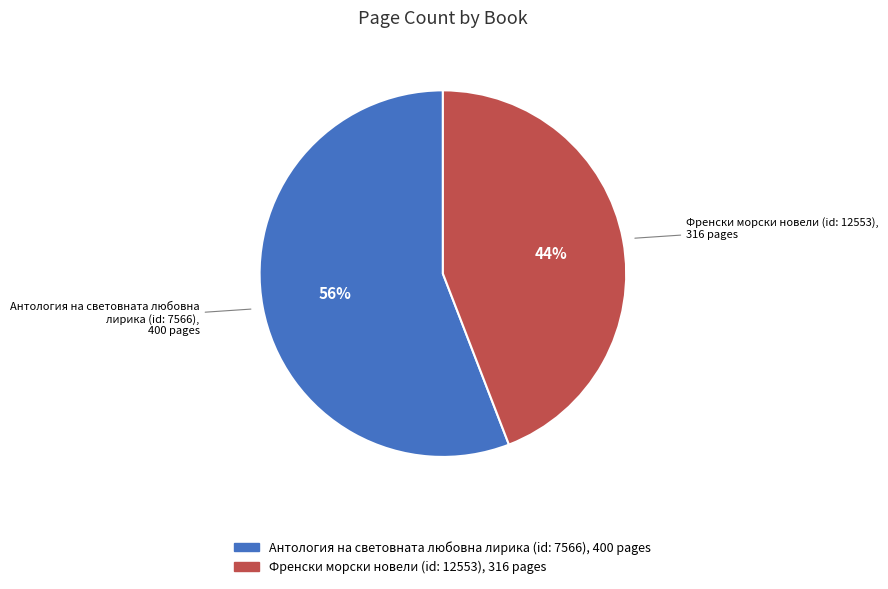

To the nearest percent, what is the combined percentage of Антология на световната любовна лирика (id: 7566) and Френски морски новели (id: 12553)?

100%